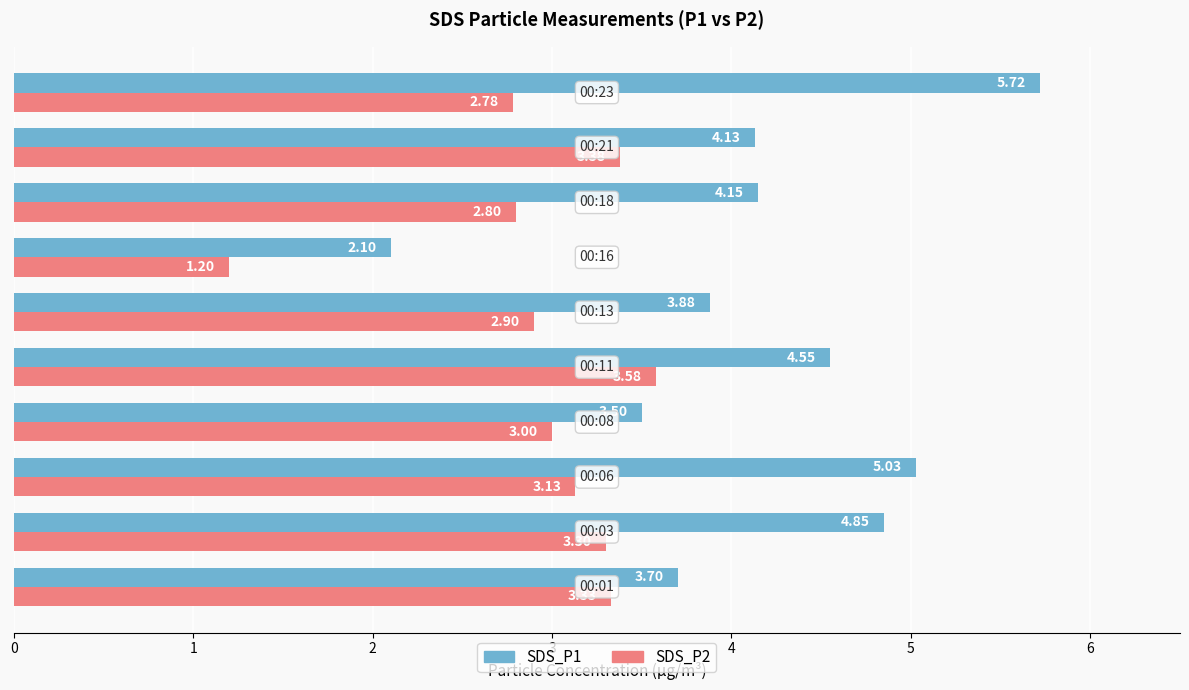

Which series has the widest spread of values?

SDS_P1